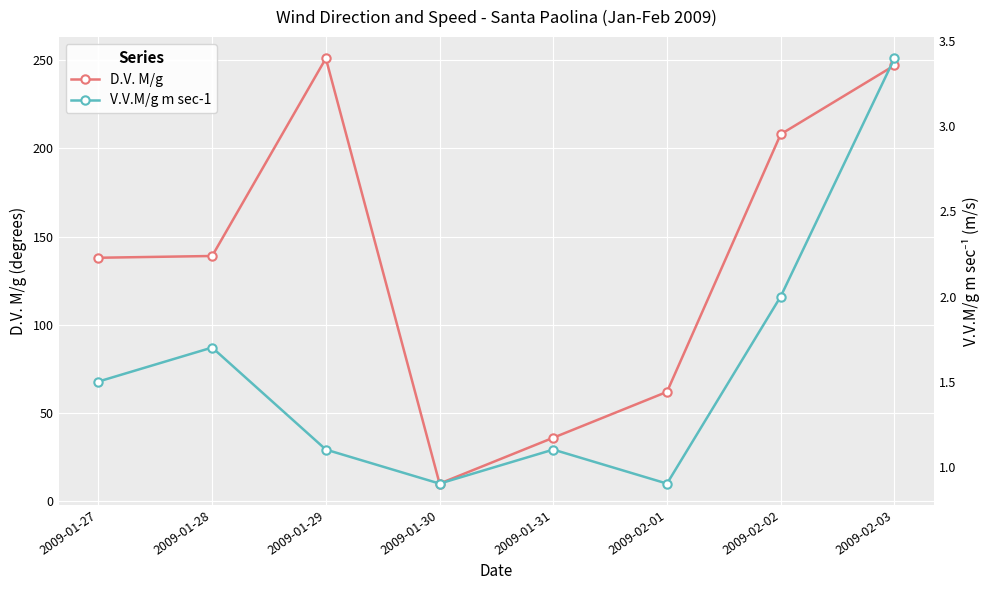

What are all the series names shown in the legend?

D.V. M/g, V.V.M/g m sec-1